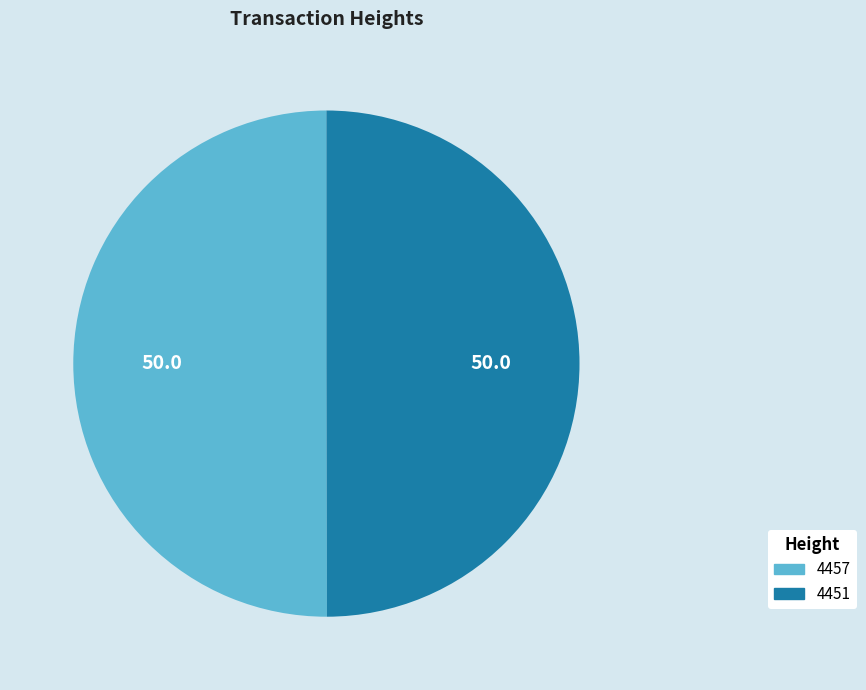

Approximately how many times larger is the value at 4457 compared to 4451?

1.0